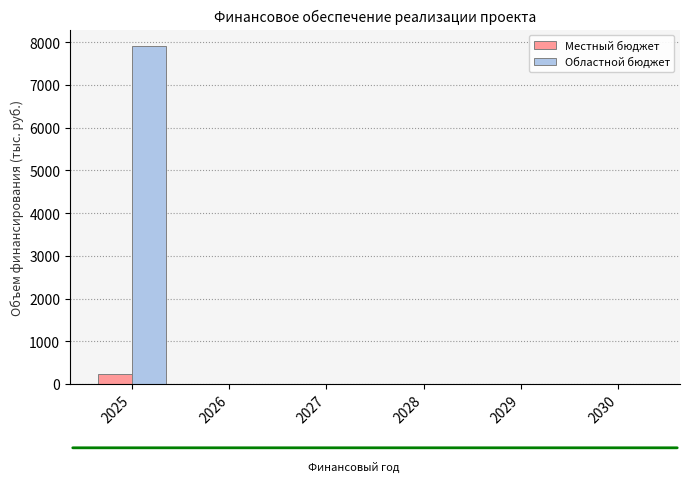

Between 2025 and 2029, which series saw the biggest shift?

Областной бюджет